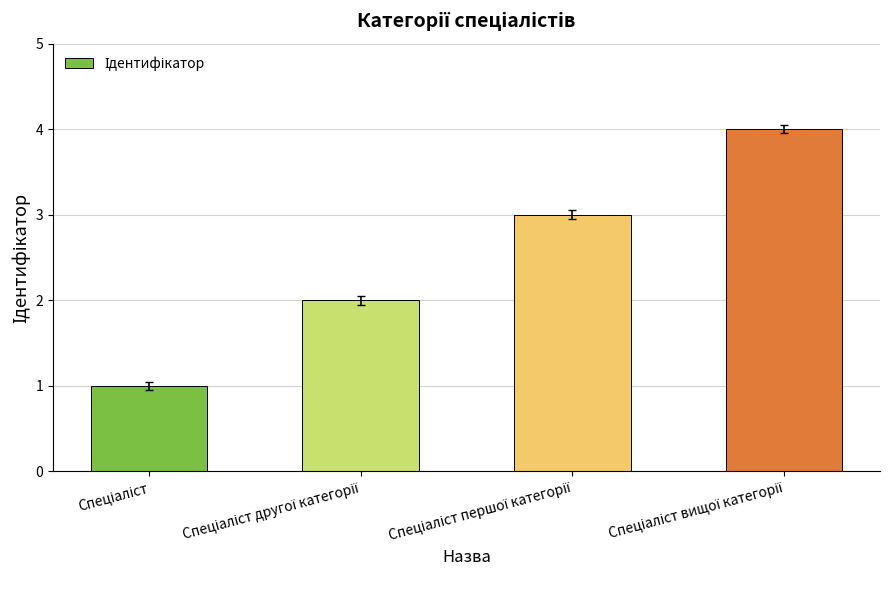

What is the difference between the maximum and minimum values?

3